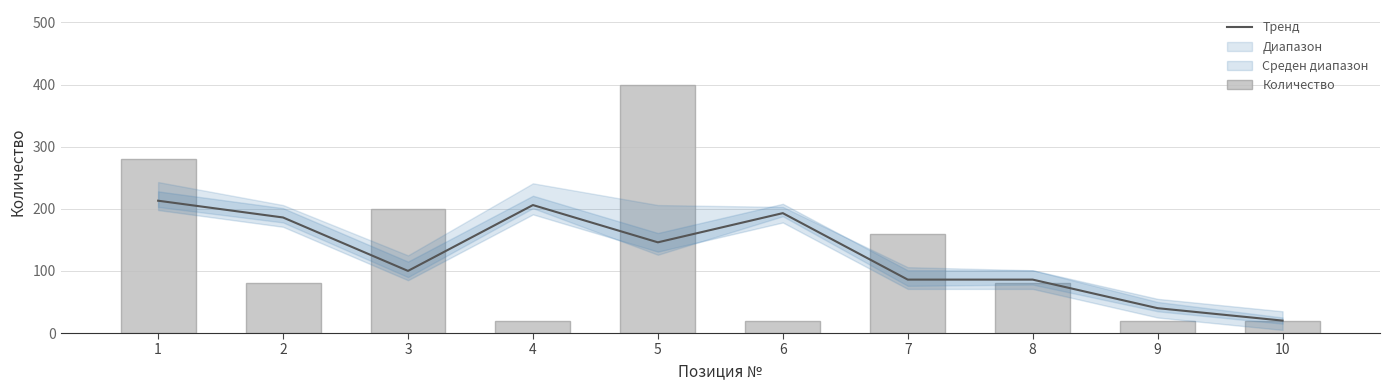

The Тренд series shows 309 at 2. True or false?

False